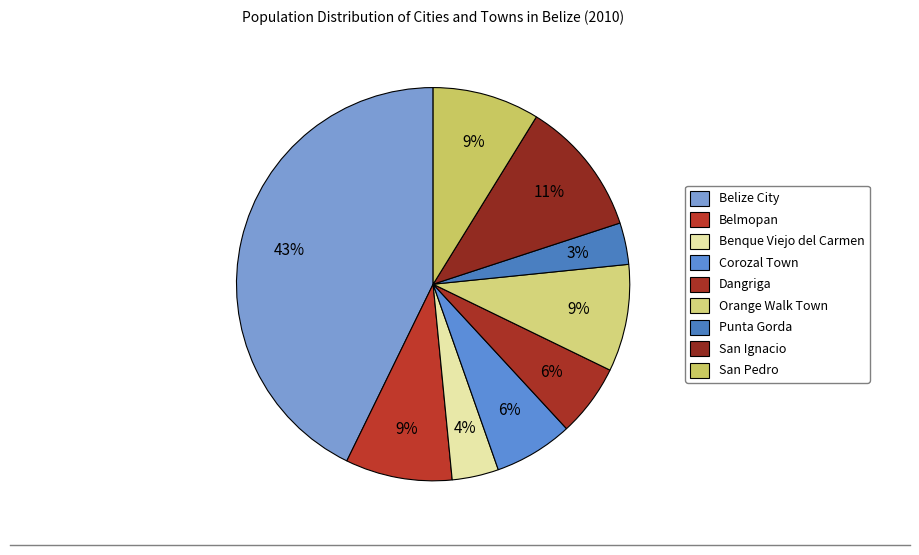

What percentage is the Punta Gorda slice, to the nearest percent?

3%